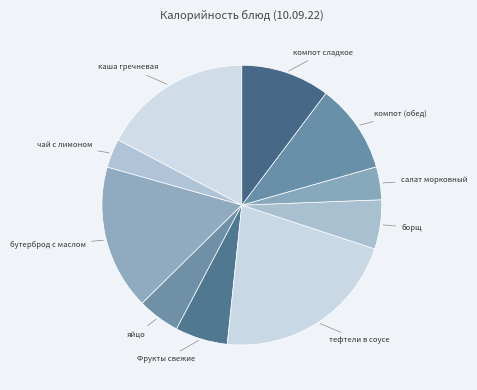

Which has a higher value, тефтели в соусе or компот сладкое?

тефтели в соусе